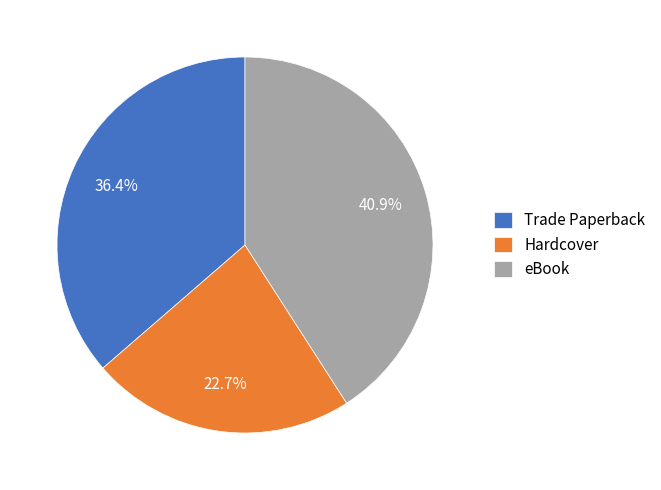

What percentage is NOT represented by Trade Paperback?

63.6%